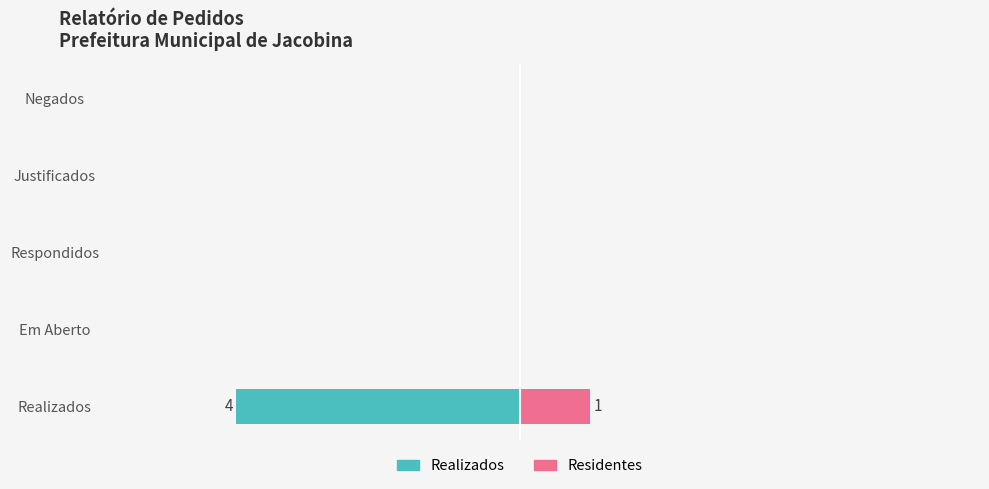

What is the minimum value shown in the chart?

-4